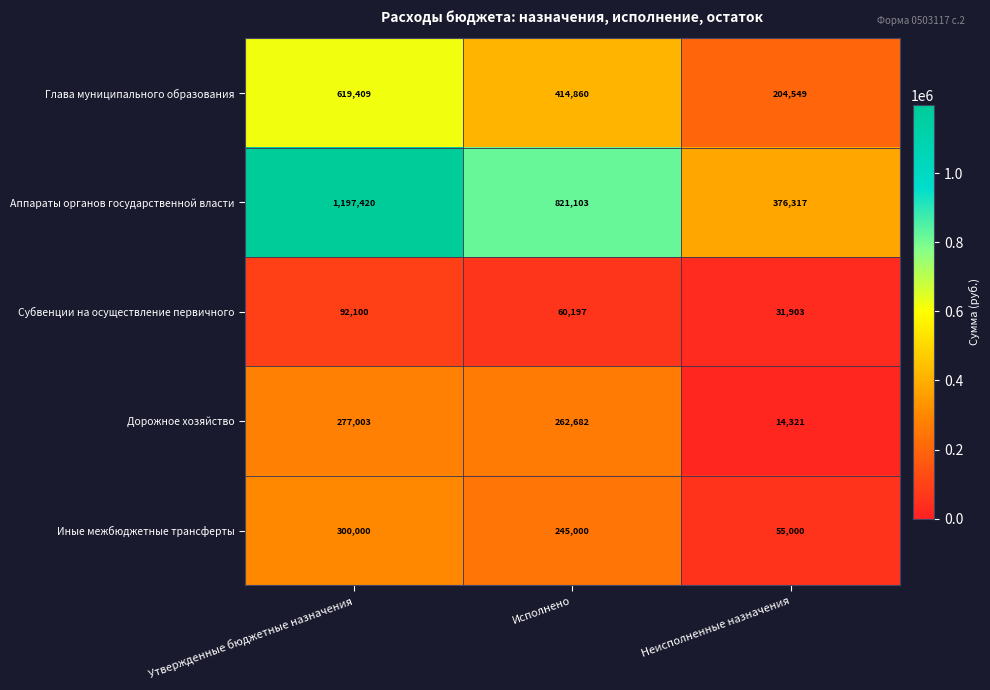

What is the greatest value displayed?

1197420